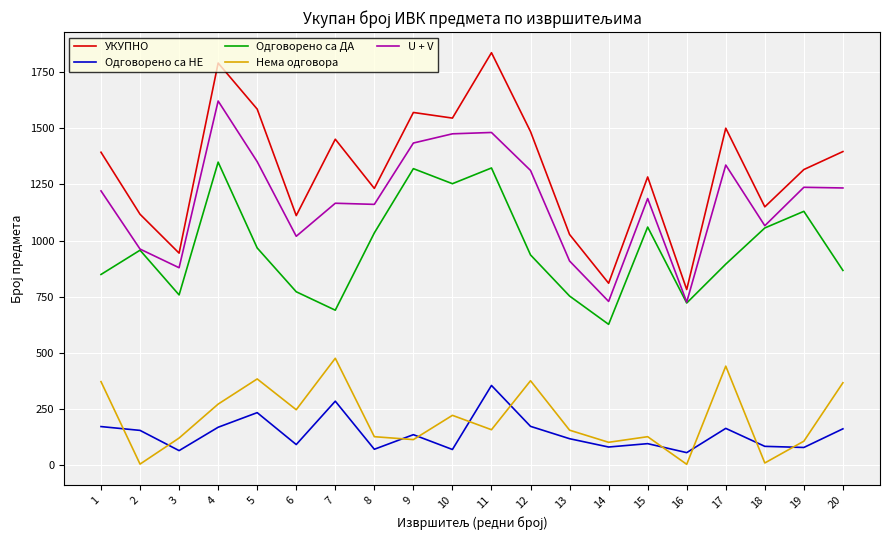

True or false: Одговорено са ДА and УКУПНО cross at least once.

False